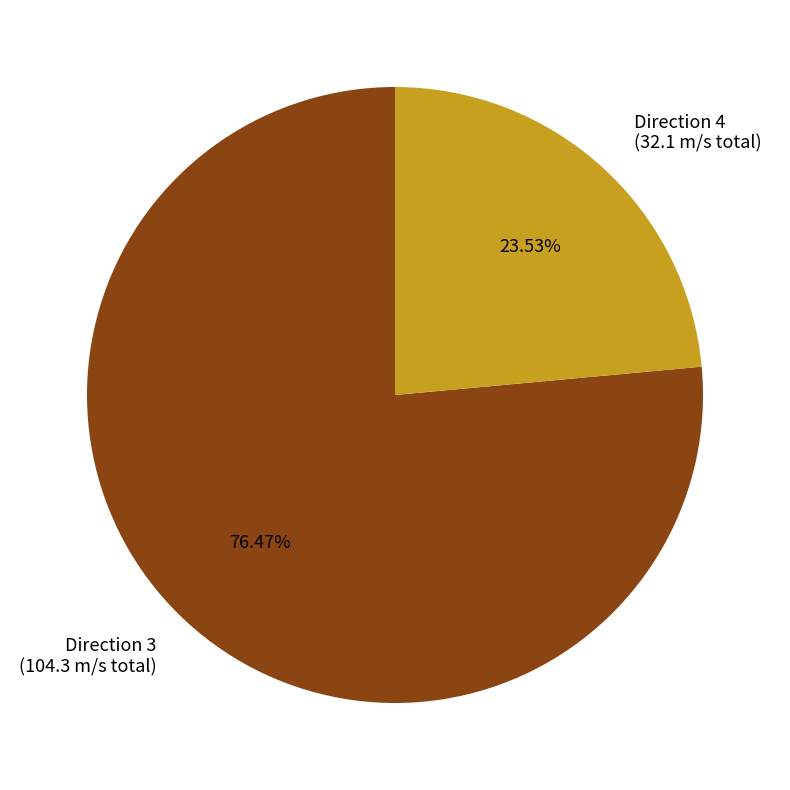

Is the sum of Direction 4 (32.1 m/s total) and Direction 3 (104.3 m/s total) greater than half?

Yes